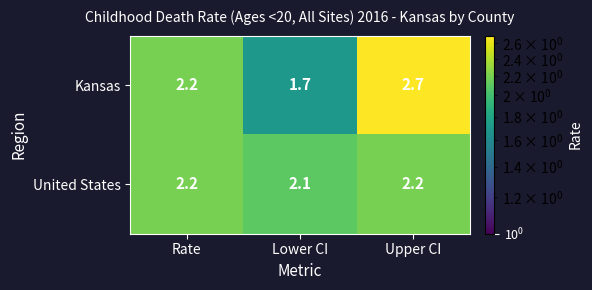

At which category does the chart reach its peak across all series?

Upper CI